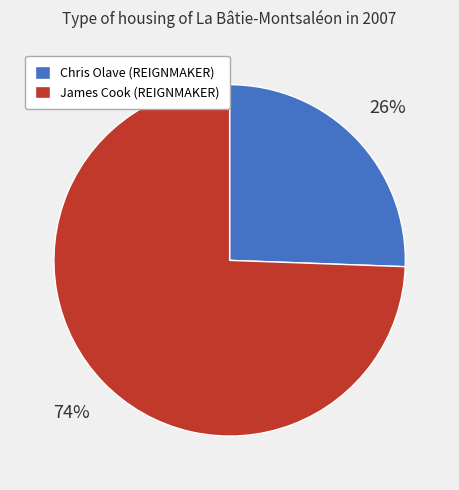

Is there a majority slice in this chart?

Yes